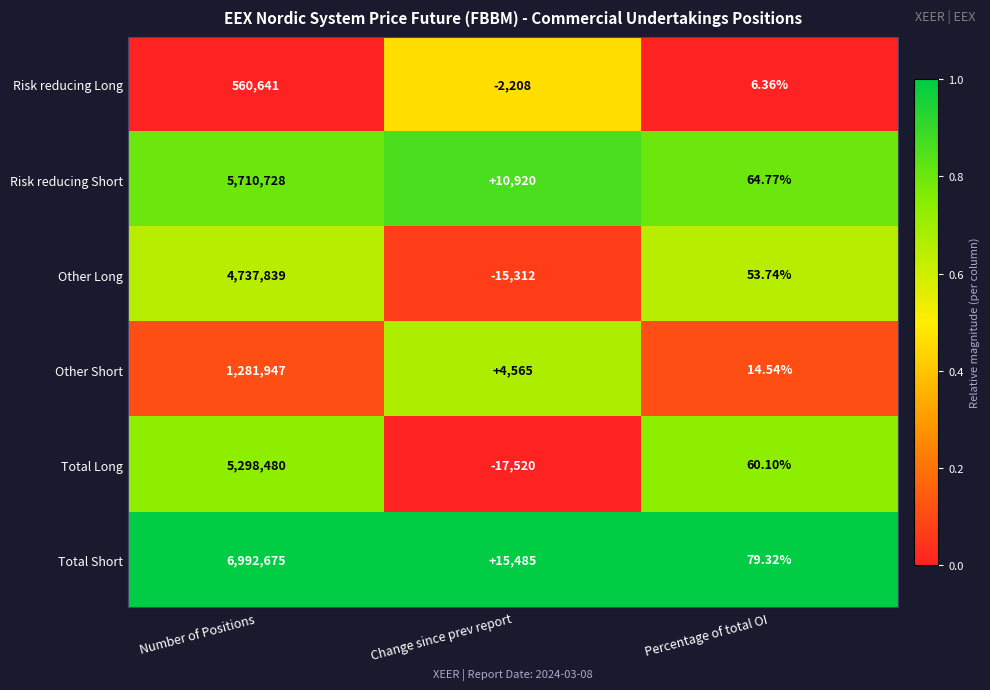

Which series has the largest total across all categories?

Total Short